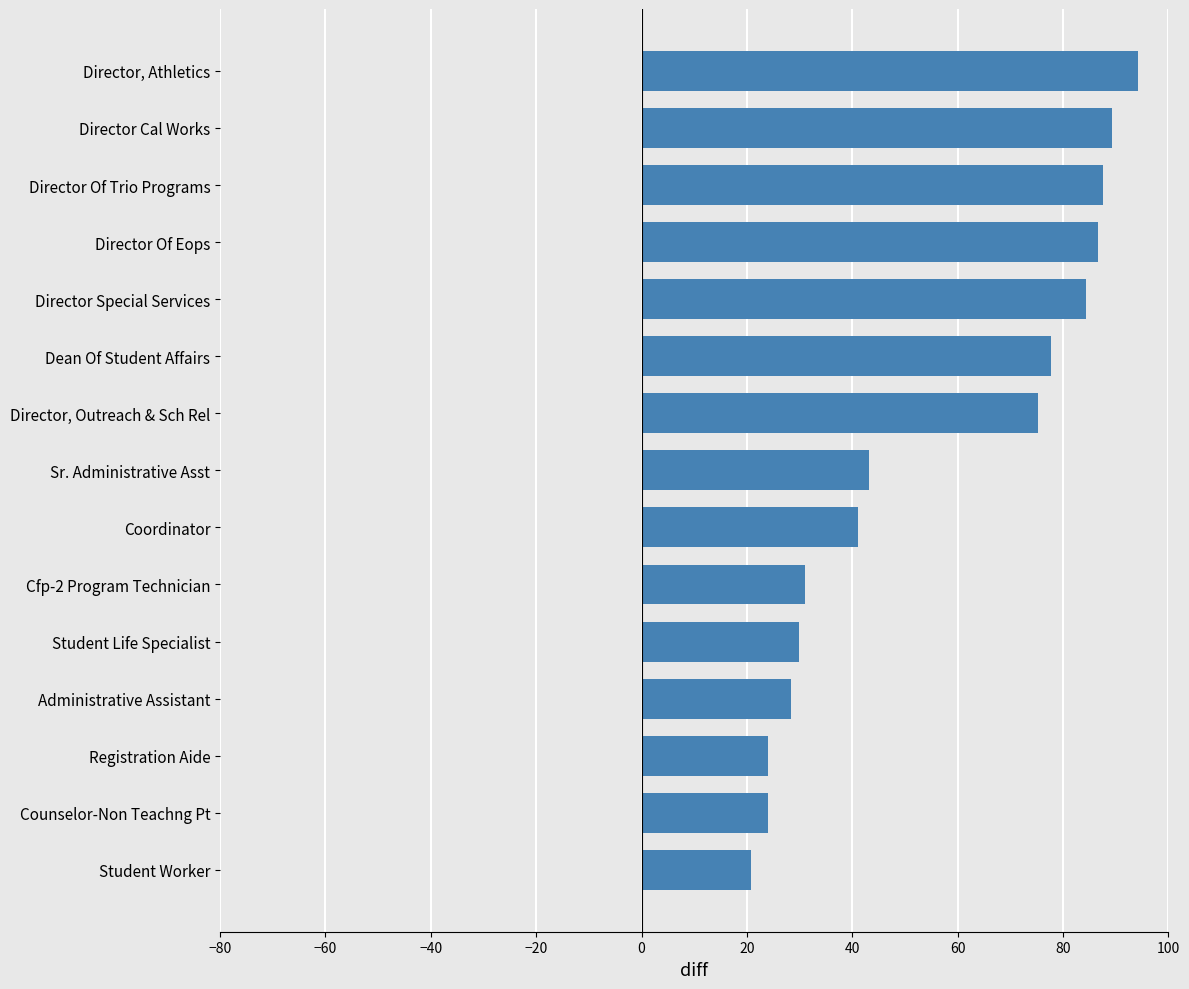

Where is the data nearest to the value 57?

Sr. Administrative Asst